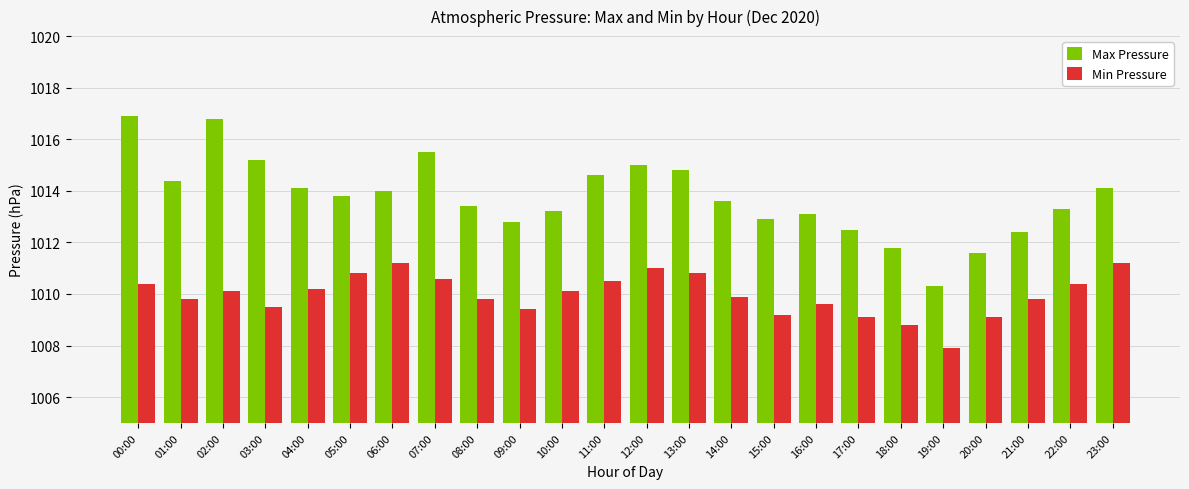

List the series in order of their peak value, lowest first.

Min Pressure, Max Pressure